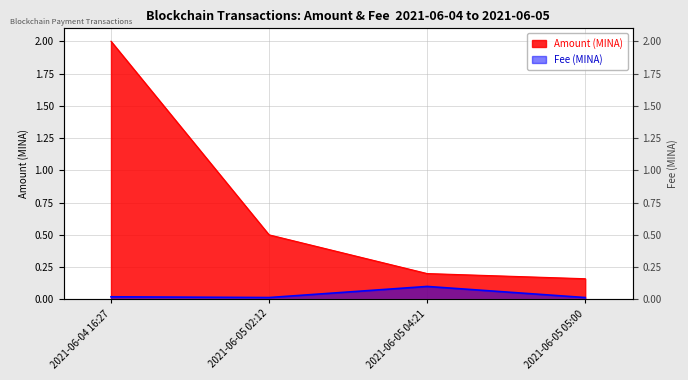

What is the difference between the Amount values at 2021-06-04 16:27 and 2021-06-05 04:21?

1.8